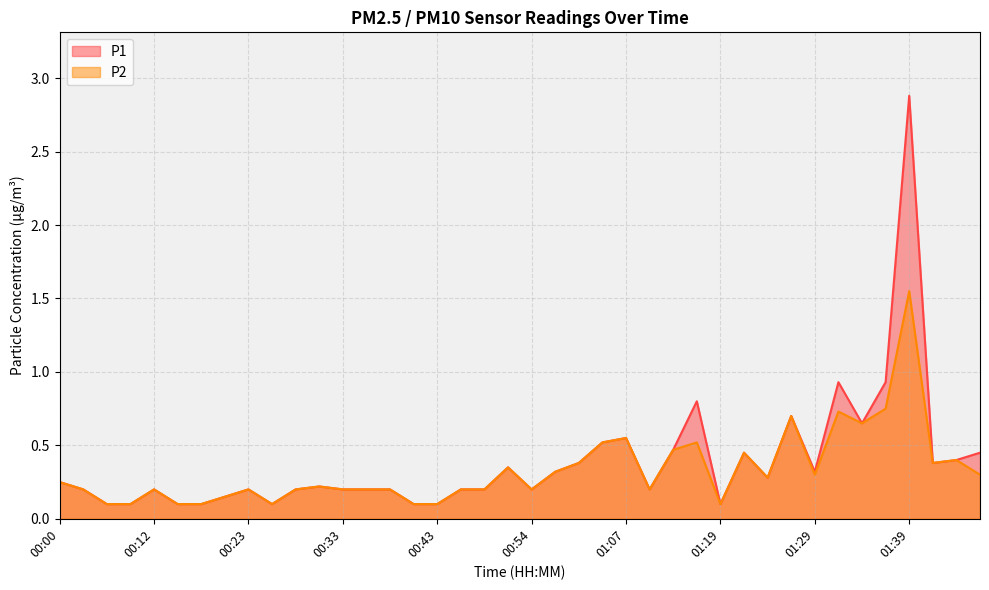

Reading left to right, what are all the values shown in this chart?

P1: 00:00=0.2	00:03=0.2	00:06=0.1	00:09=0.1	00:12=0.2	00:15=0.1	00:18=0.1	00:21=0.1	00:23=0.2	00:26=0.1	00:28=0.2	00:30=0.2	00:33=0.2	00:35=0.2	00:38=0.2	00:40=0.1	00:43=0.1	00:45=0.2	00:48=0.2	00:51=0.3	00:54=0.2	00:58=0.3	01:01=0.4	01:04=0.5	01:07=0.6	01:10=0.2	01:13=0.5	01:16=0.8	01:19=0.1	01:22=0.5	01:24=0.3	01:27=0.7	01:29=0.3	01:32=0.9	01:34=0.7	01:36=0.9	01:39=2.9	01:41=0.4	01:44=0.4	01:49=0.5
P2: 00:00=0.2	00:03=0.2	00:06=0.1	00:09=0.1	00:12=0.2	00:15=0.1	00:18=0.1	00:21=0.1	00:23=0.2	00:26=0.1	00:28=0.2	00:30=0.2	00:33=0.2	00:35=0.2	00:38=0.2	00:40=0.1	00:43=0.1	00:45=0.2	00:48=0.2	00:51=0.3	00:54=0.2	00:58=0.3	01:01=0.4	01:04=0.5	01:07=0.6	01:10=0.2	01:13=0.5	01:16=0.5	01:19=0.1	01:22=0.5	01:24=0.3	01:27=0.7	01:29=0.3	01:32=0.7	01:34=0.7	01:36=0.8	01:39=1.6	01:41=0.4	01:44=0.4	01:49=0.3